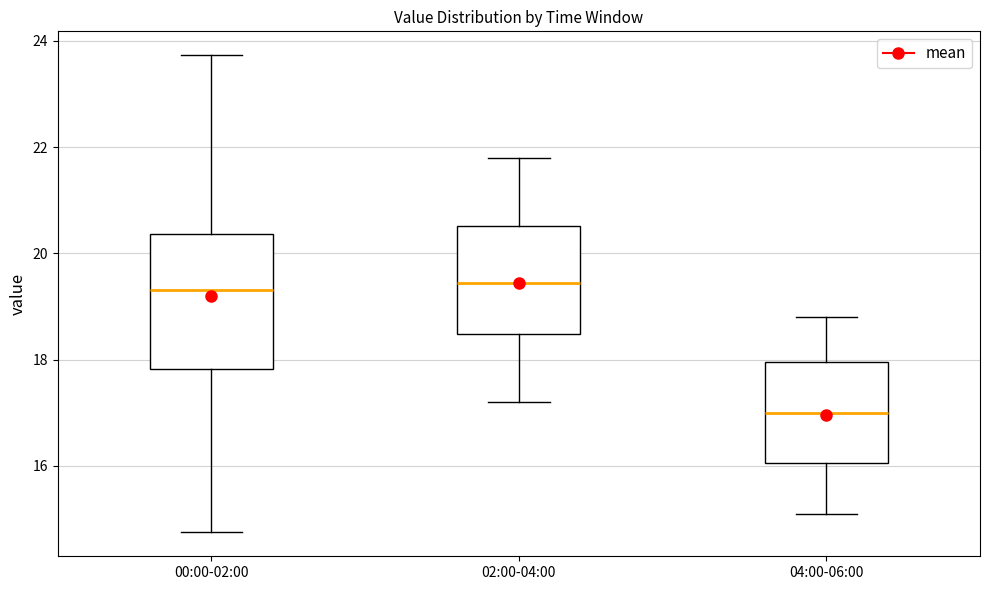

Which box is the tallest, from its lower edge to its upper edge?

00:00-02:00